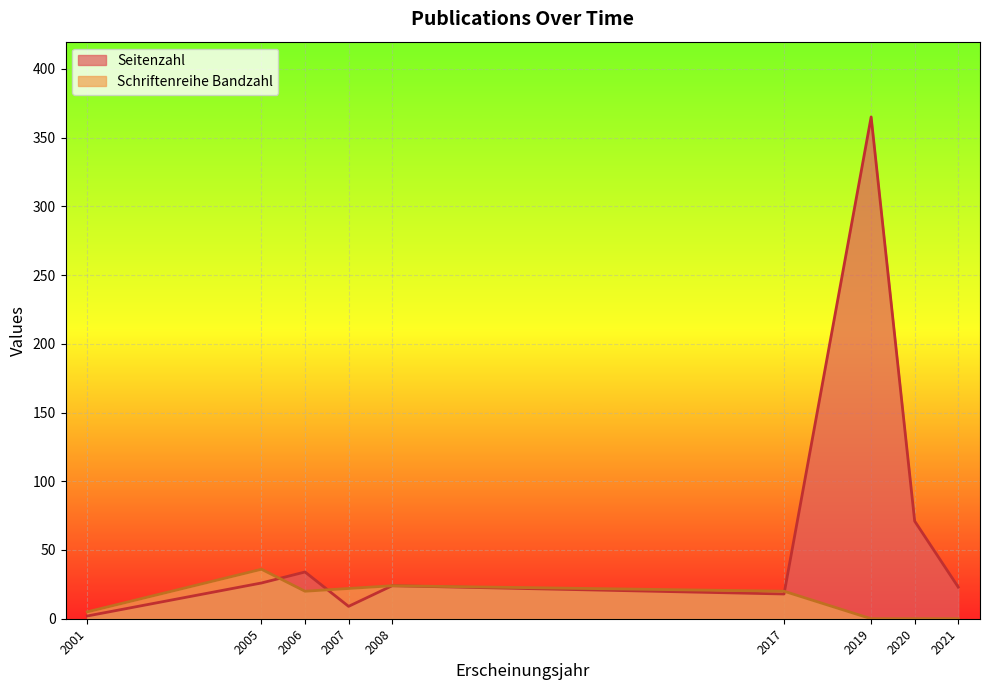

Between 2005 and 2020, which is larger?

2020